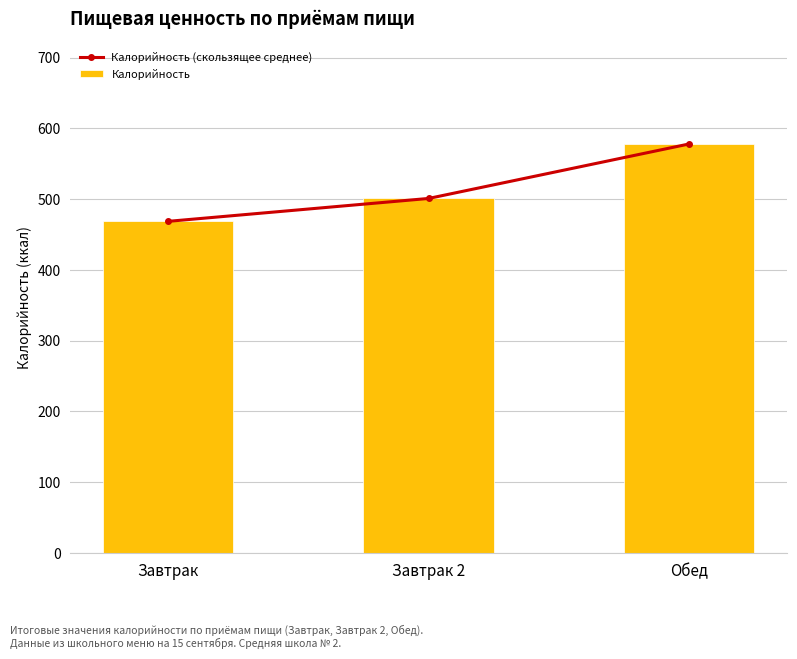

Reading right to left, extract all data points from this chart.

Калорийность (скользящее среднее): Обед=578.1	Завтрак 2=501.0	Завтрак=468.6
Калорийность: Обед=578.1	Завтрак 2=501.0	Завтрак=468.6